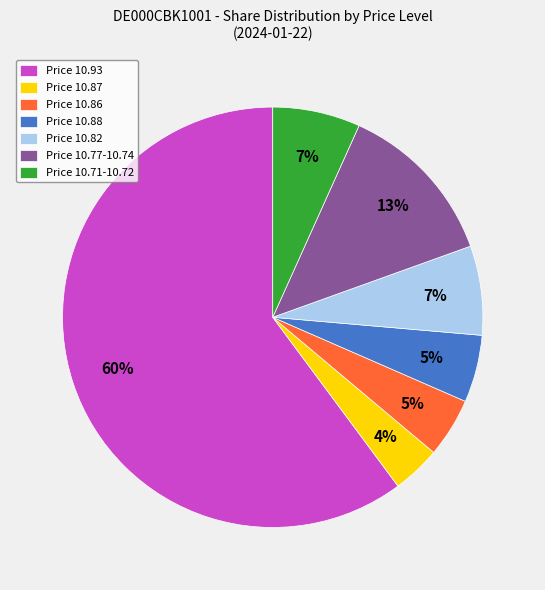

True or false: Price 10.71-10.72 accounts for 7% of the total.

True